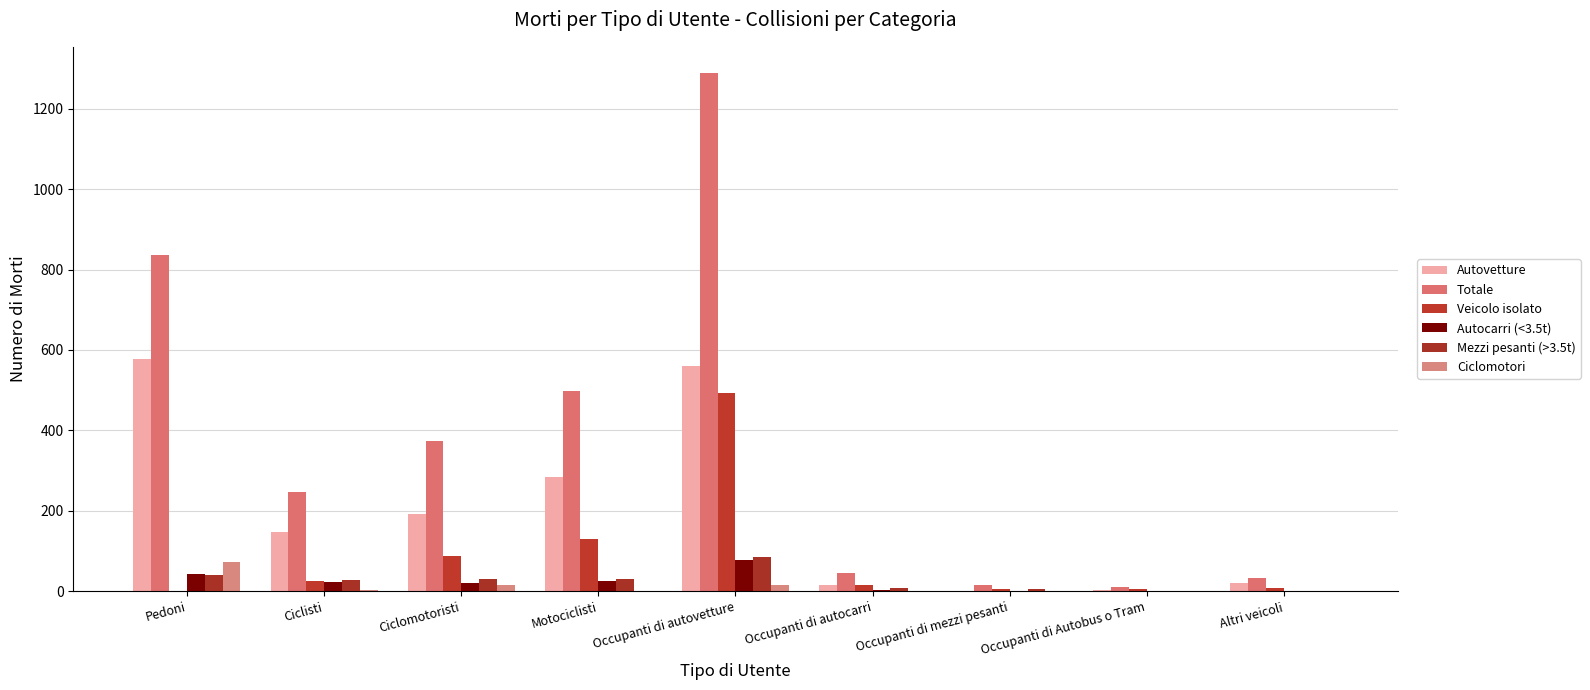

How many distinct data groups are displayed?

6